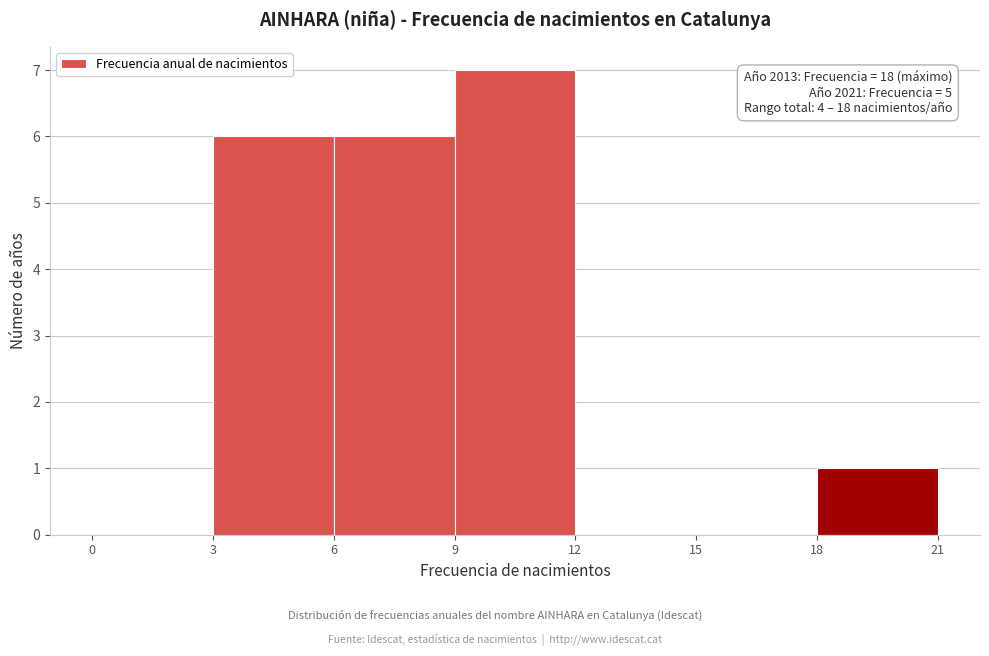

Which range on the x-axis has the tallest bar?

9 to 12